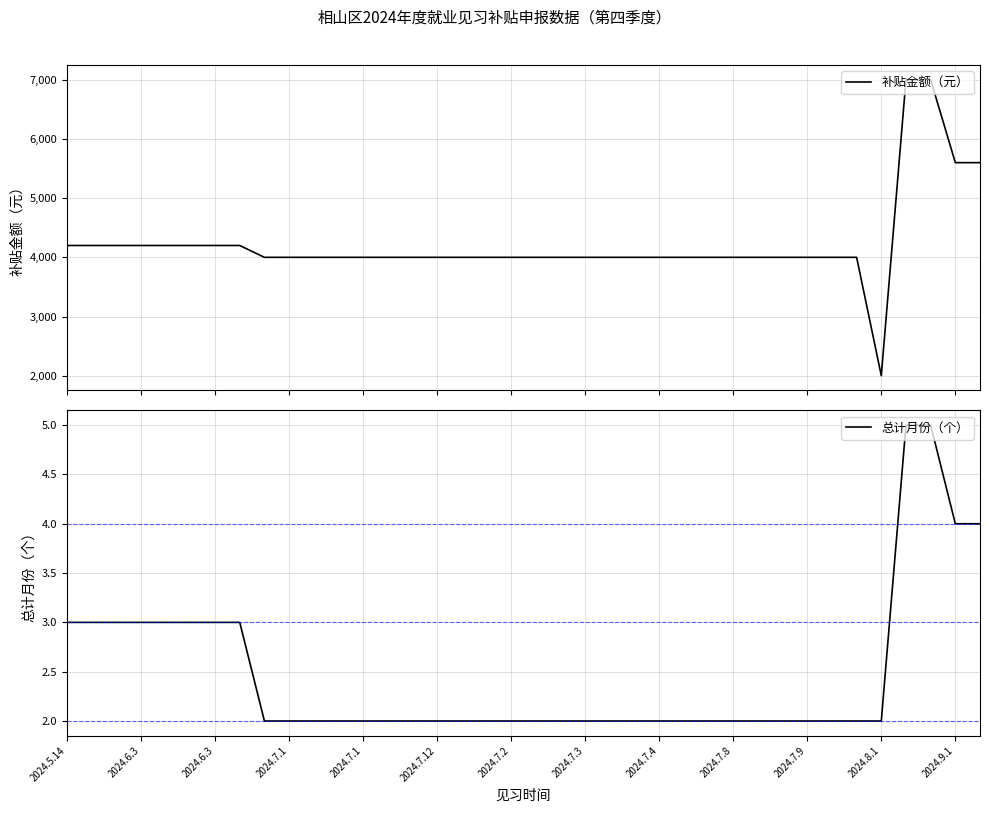

True or false: 总计月份（个） and 补贴金额（元） cross at least once.

False